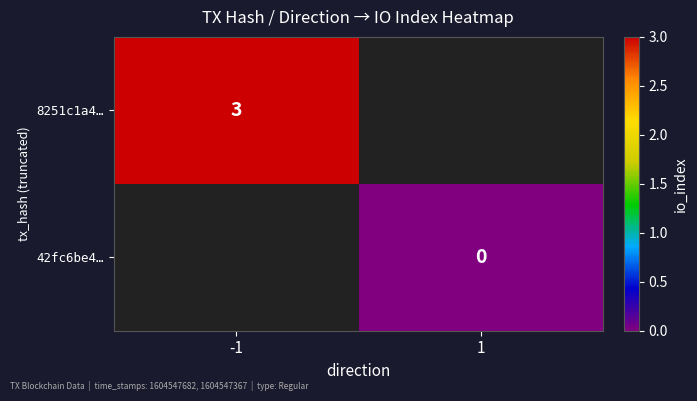

Is it true that 8251c1a4… equals 4 at -1?

False